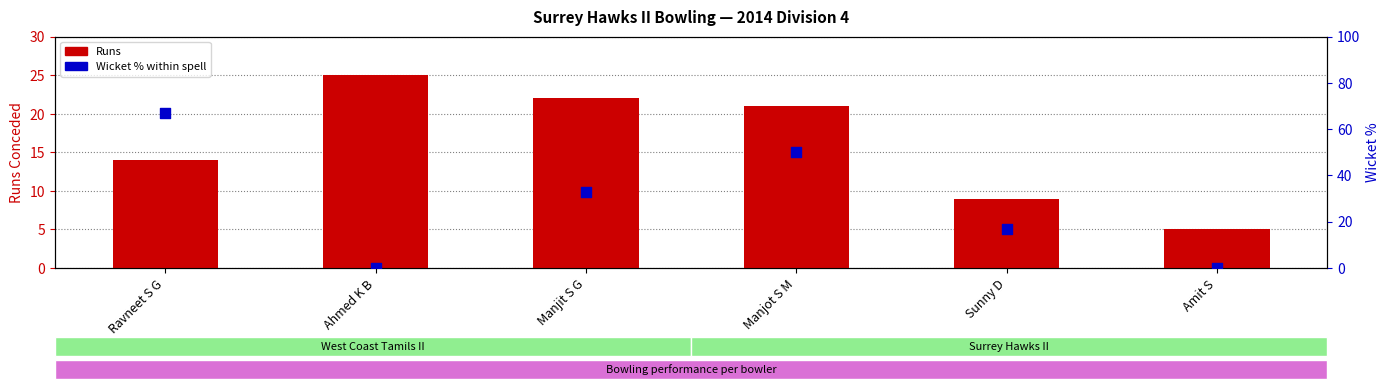

At which category is the sum across all series the highest?

Ravneet S G